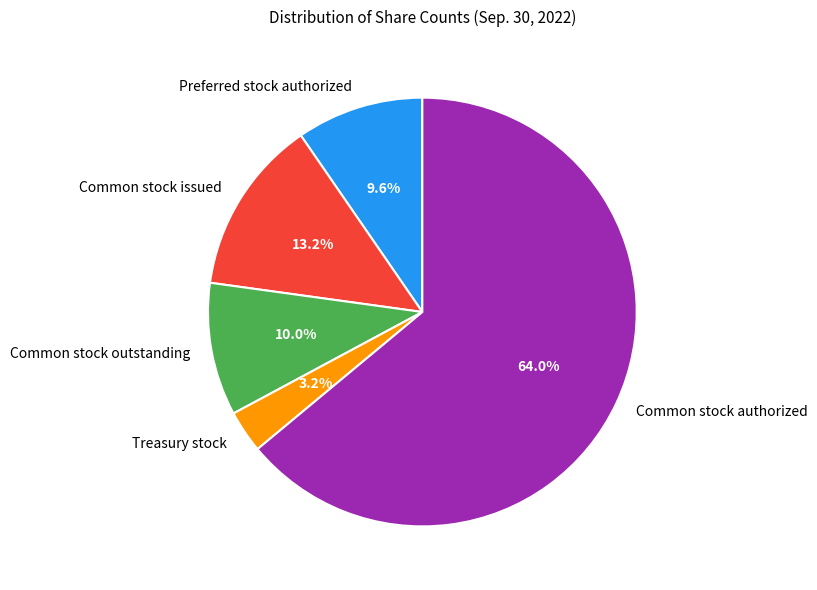

To the nearest percent, what is the difference between the Common stock authorized and Preferred stock authorized slice percentages?

54%